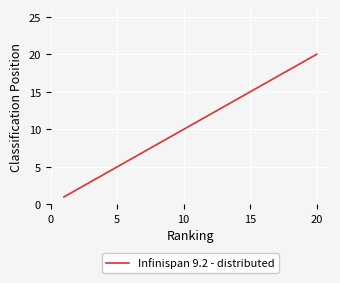

What is the maximum value shown in the chart?

20